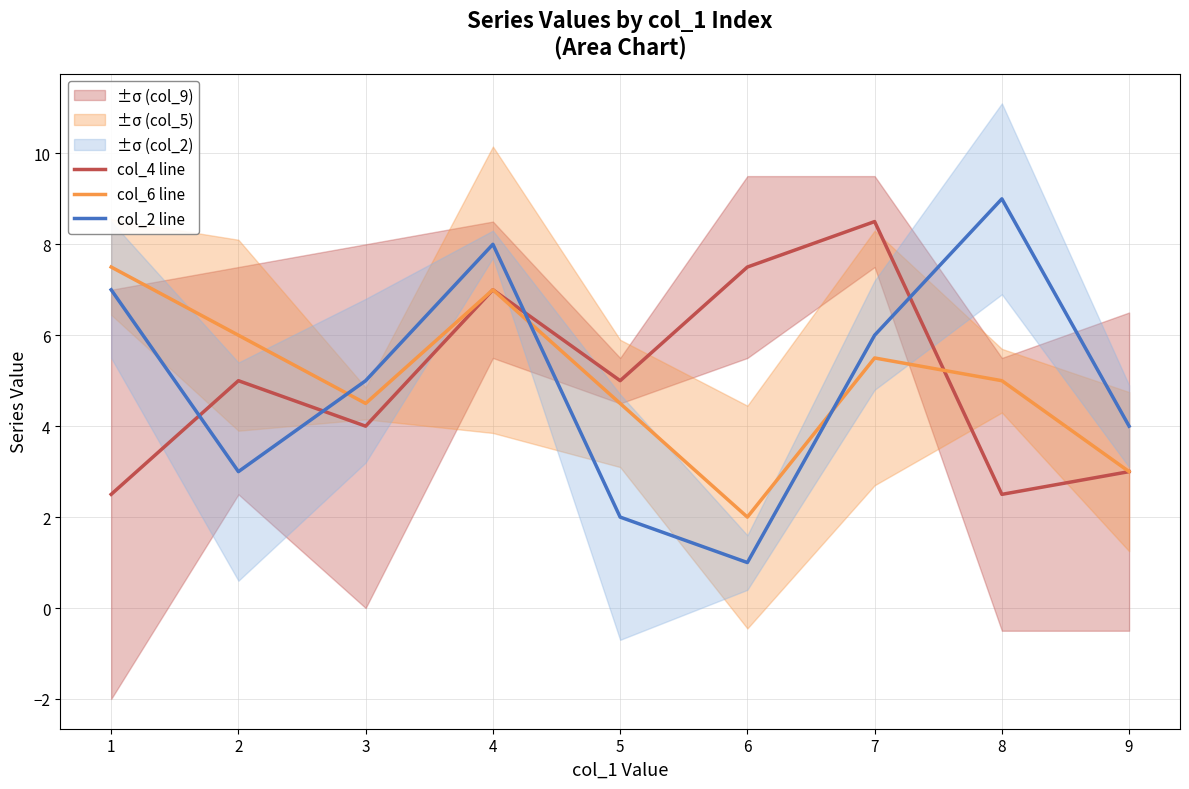

After their last crossing, which series has the higher values: col_4 line or col_6 line?

col_6 line